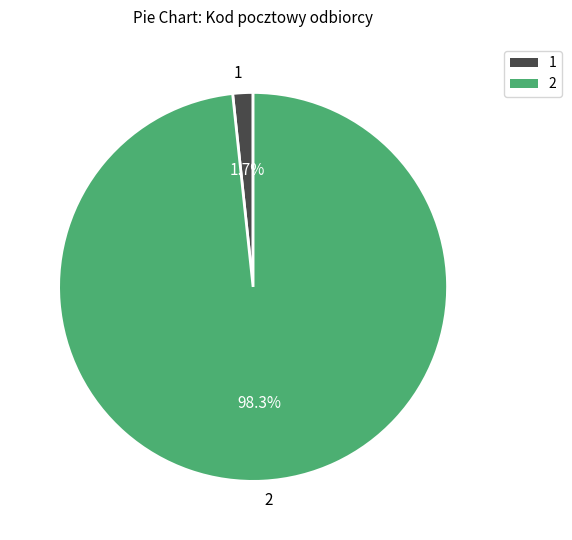

What is the largest slice in the pie chart?

2